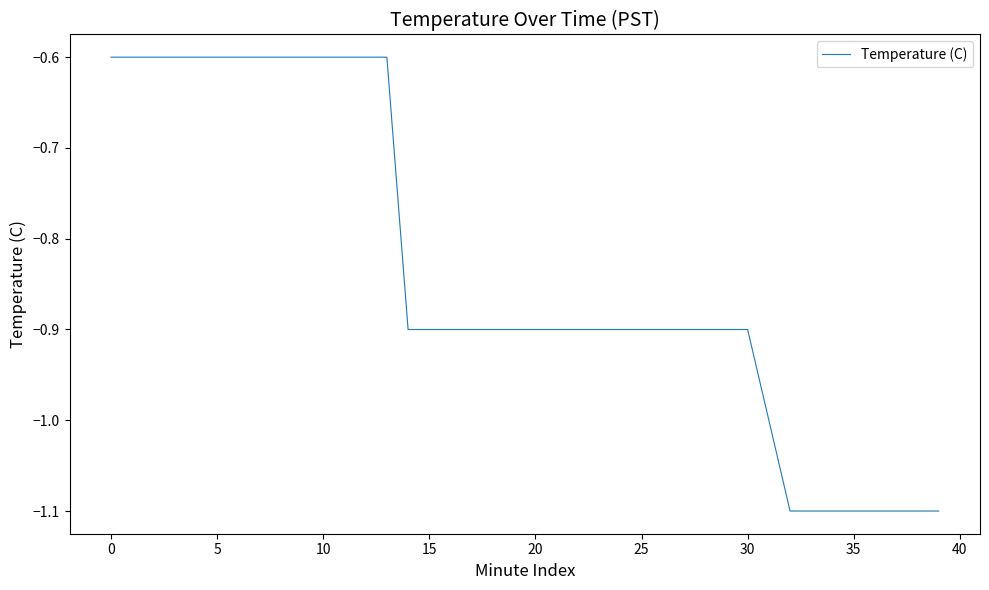

What is the greatest value displayed?

-0.6